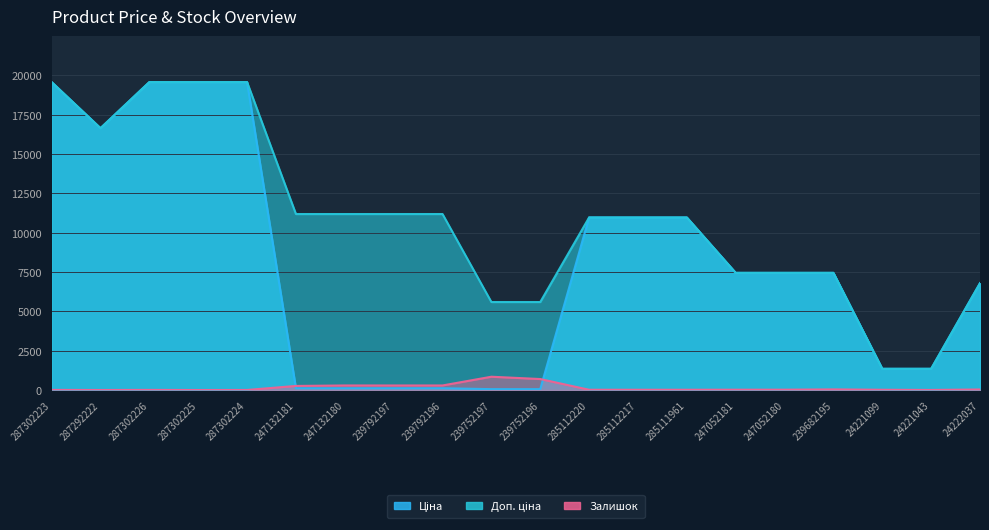

True or false: Залишок has a value of 4.0 at 24221043.

True